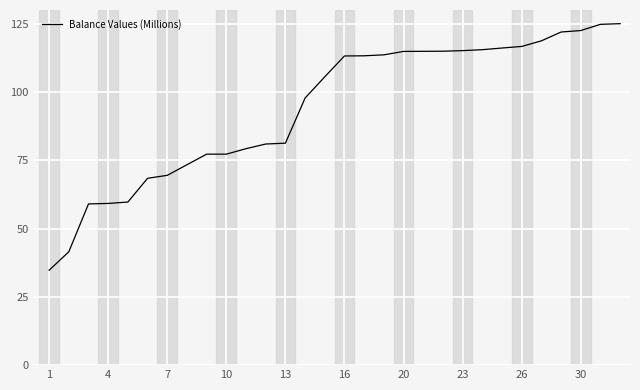

What is the difference between the maximum and minimum values?

90.3